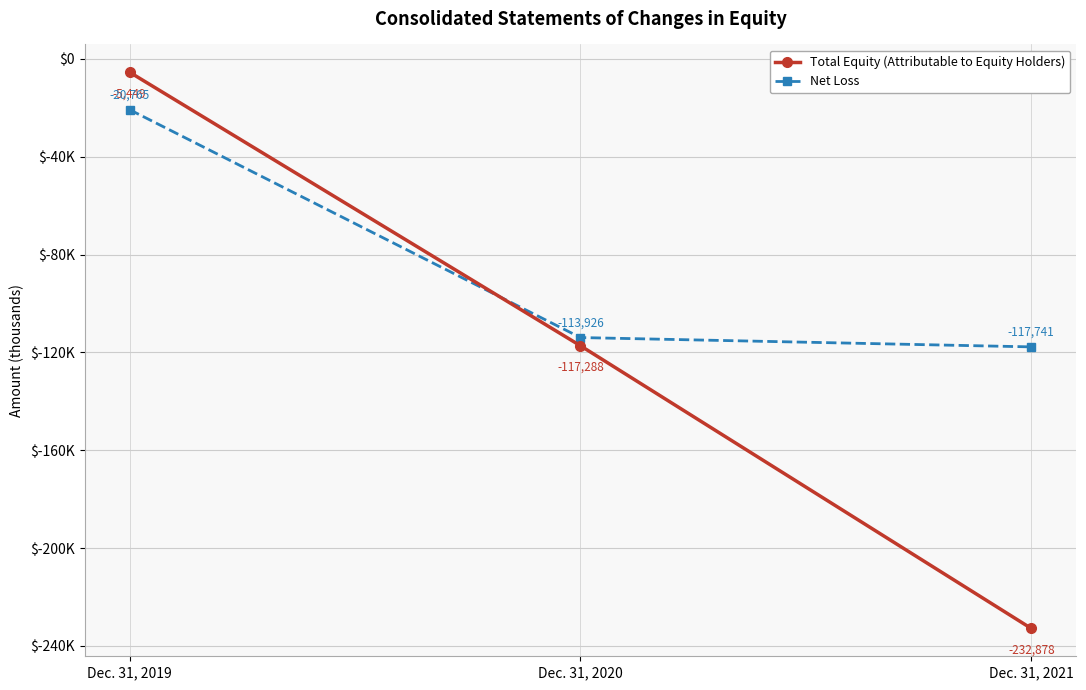

Read the Total Equity (Attributable to Equity Holders) value at Dec. 31, 2021, to the nearest 100.

-232900